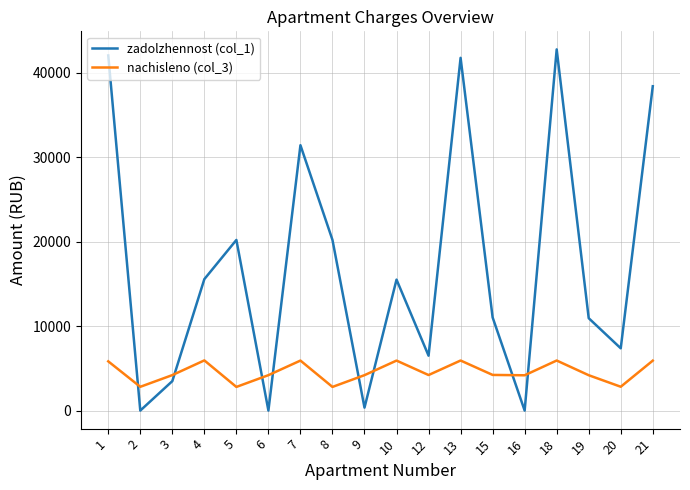

What is the difference between the highest and lowest values at 5?

17397.5